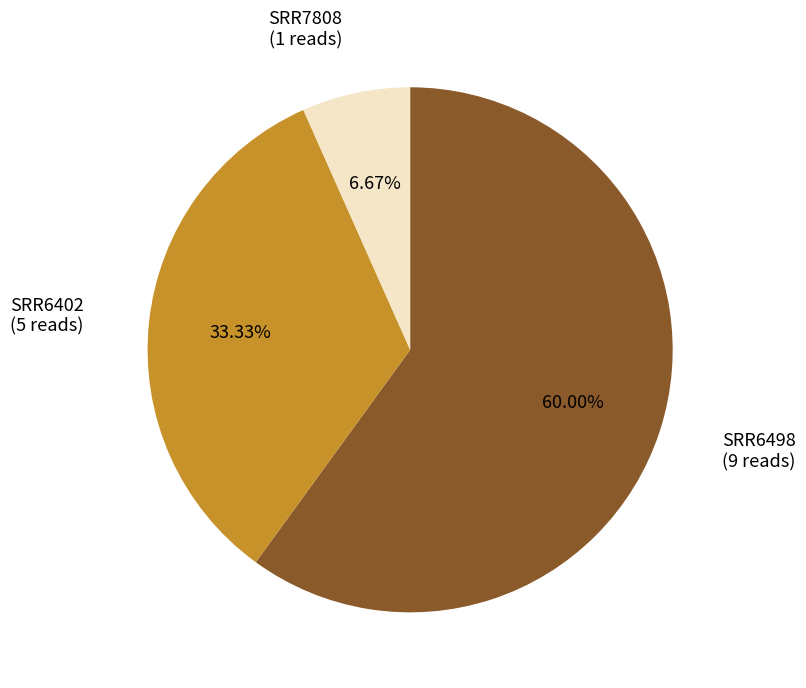

What percentage is the SRR6498 slice, to the nearest percent?

60%